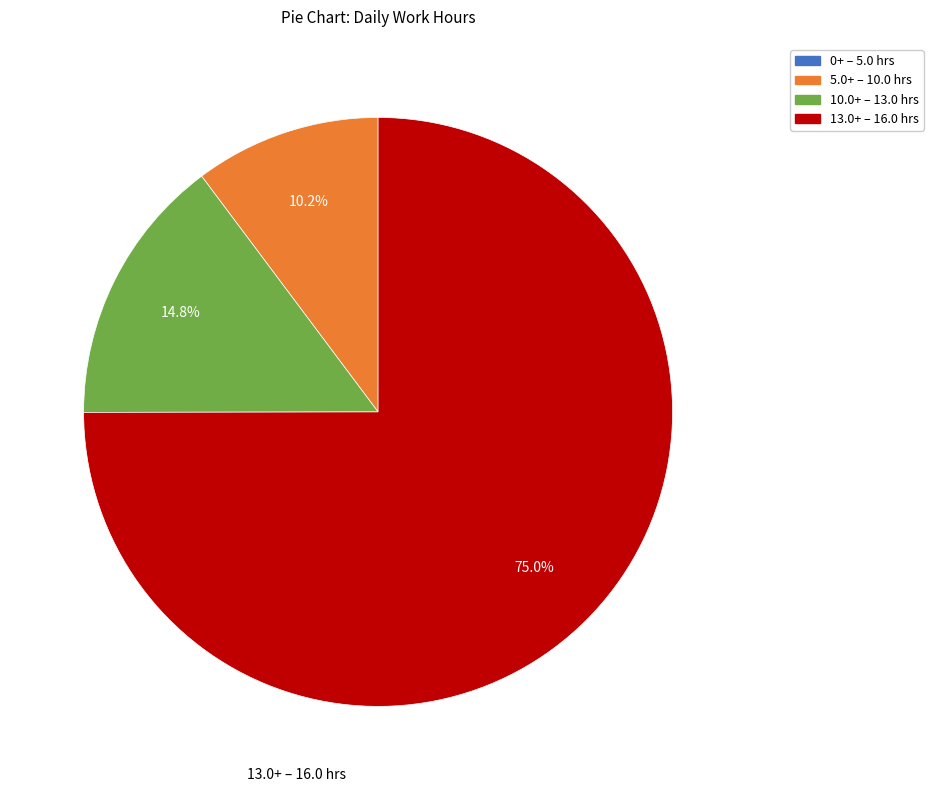

To the nearest percent, what is the difference between the largest and smallest slice percentages?

75%